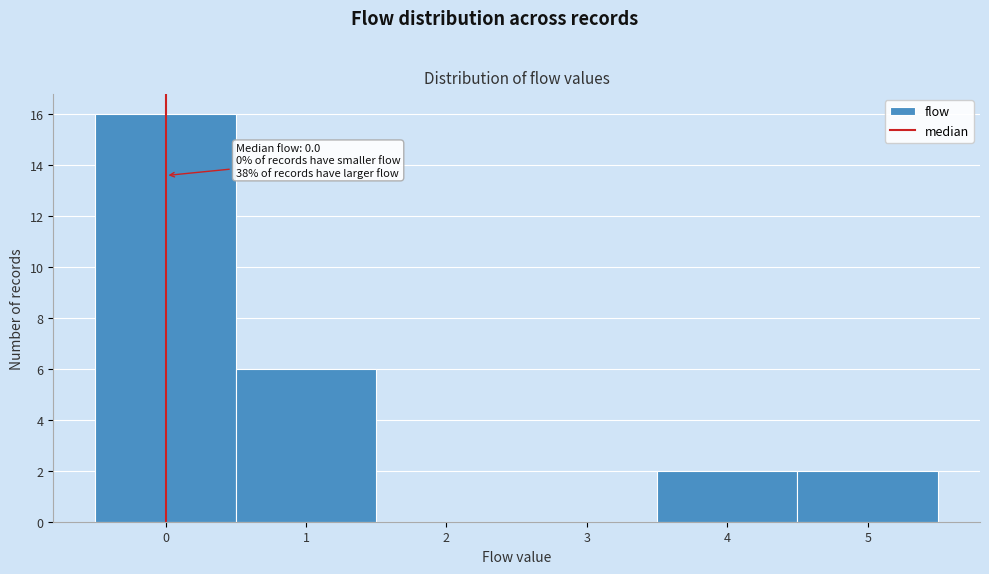

Over which range of the x-axis is the bar tallest?

-0.5 to 0.5